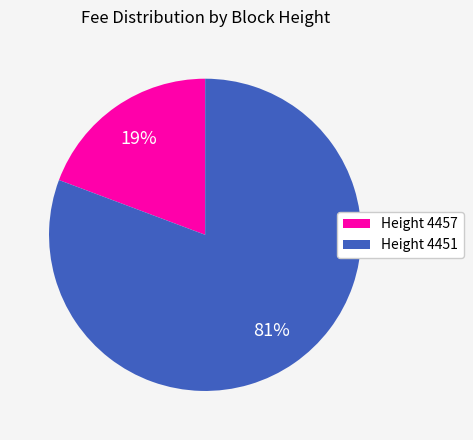

To the nearest percent, what is the average slice percentage?

50%